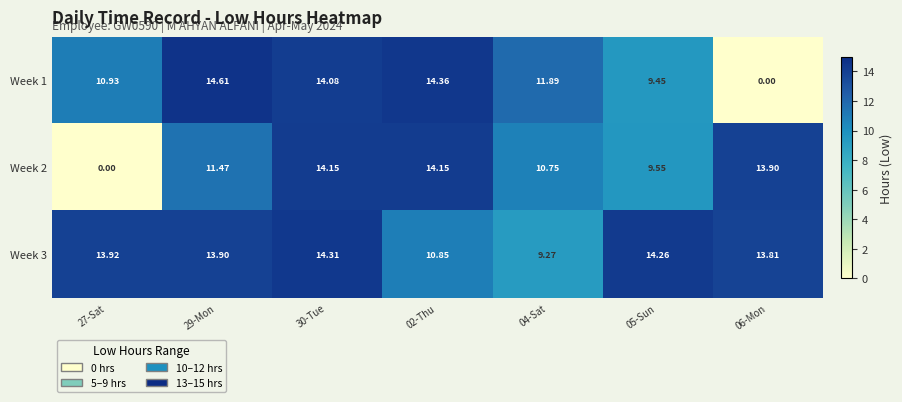

What is the total value across all series at 06-Mon?

27.7